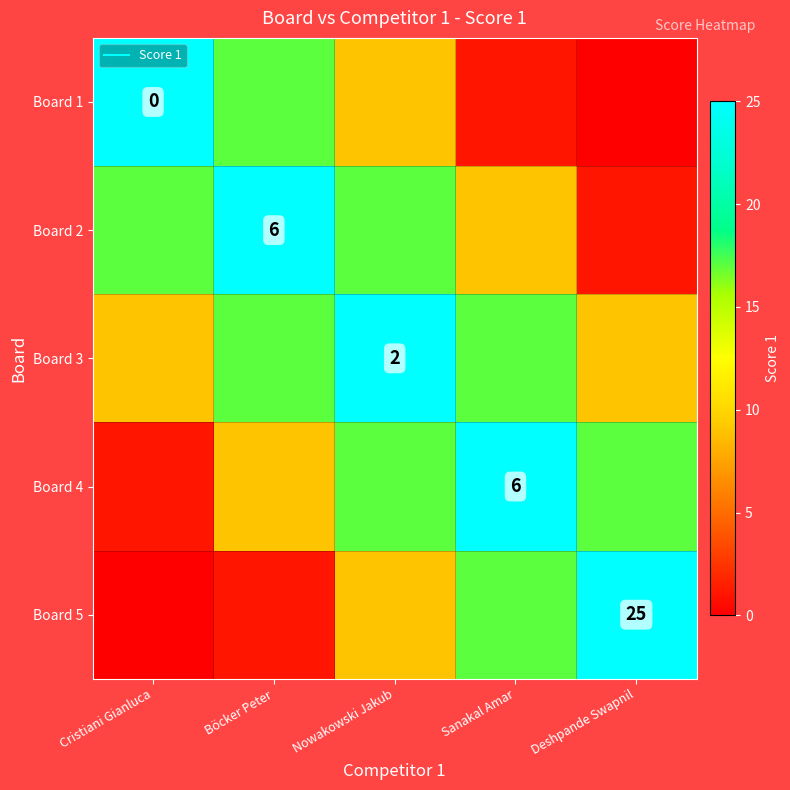

At which label does Board 5 first exceed 9?

Sanakal Amar